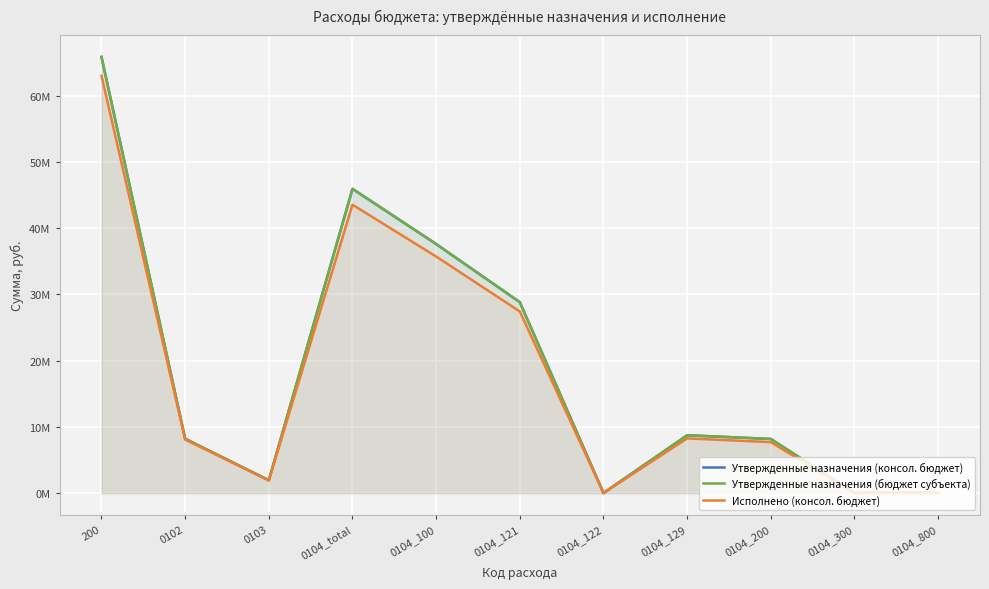

True or false: Утвержденные назначения (консол. бюджет) and Исполнено (консол. бюджет) intersect in this chart.

False